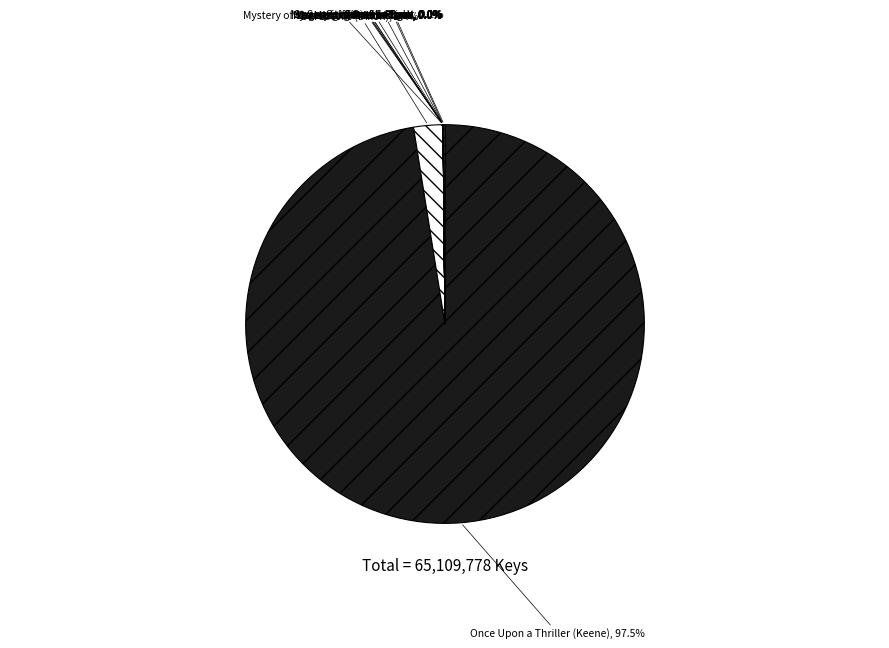

Which slice represents more than half of the pie?

Once Upon a Thriller (Keene)